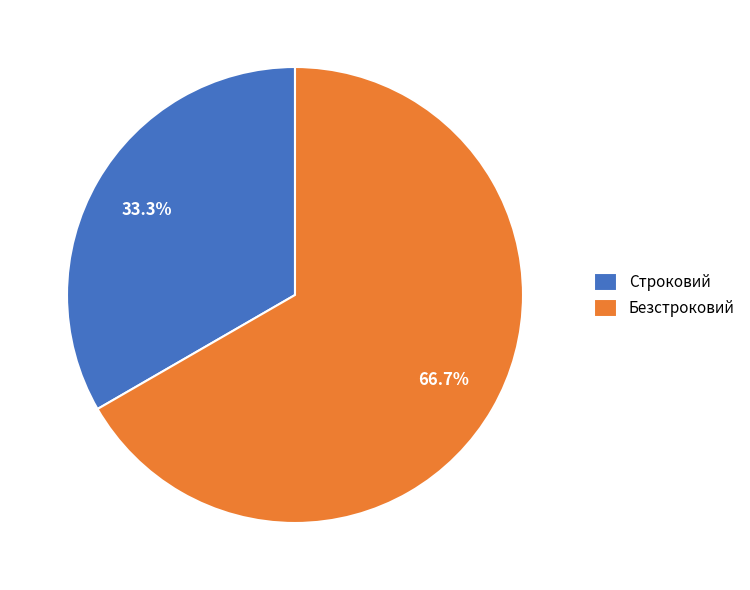

To the nearest percent, what is the combined percentage of Строковий and Безстроковий?

100%